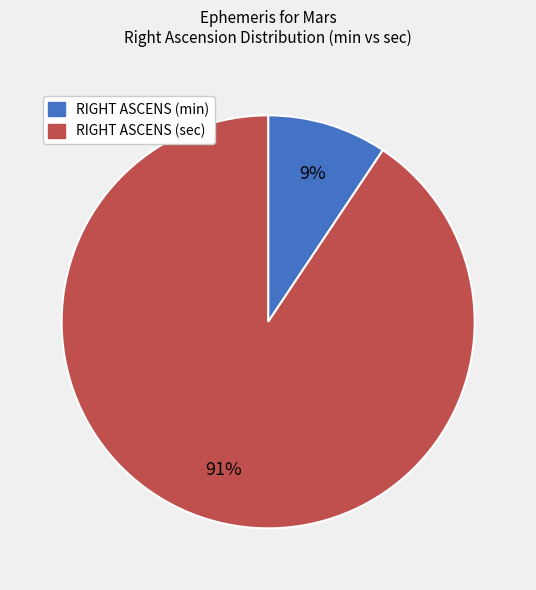

What is the largest slice in the pie chart?

RIGHT ASCENS (sec)